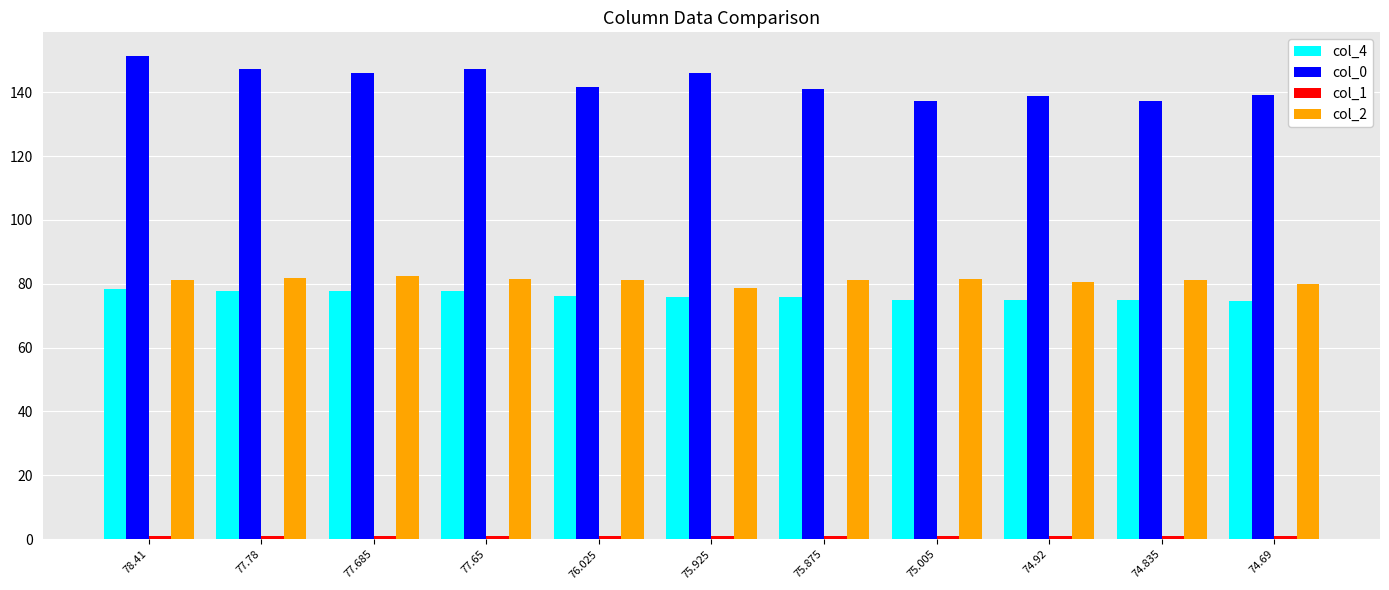

What is the difference between the maximum and minimum values in the col_4 series?

3.7